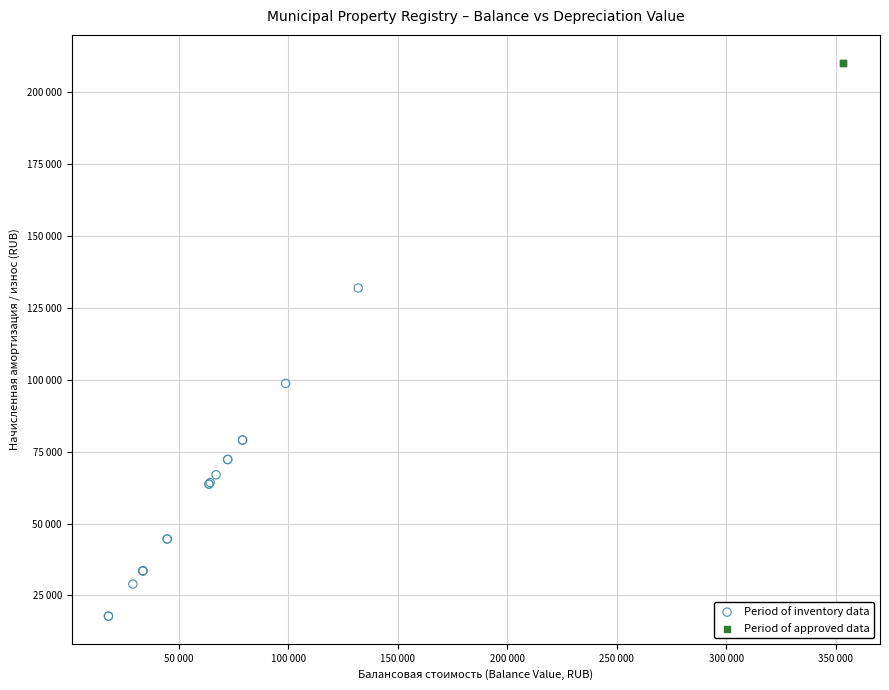

What are all the series names shown in the legend?

Period of inventory data, Period of approved data